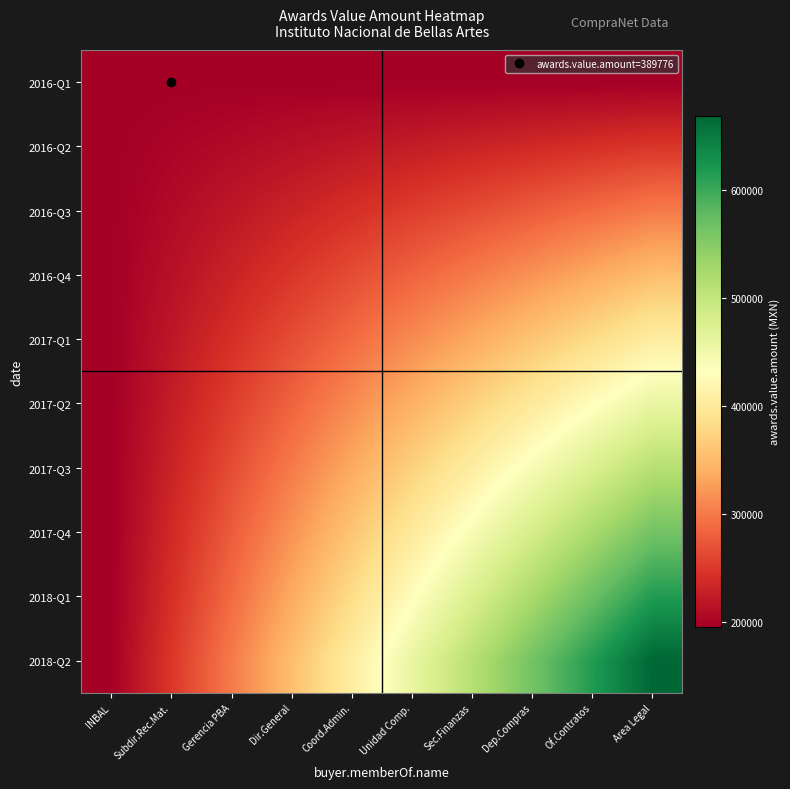

What is the total value across all series at Of.Contratos?

4053670.4